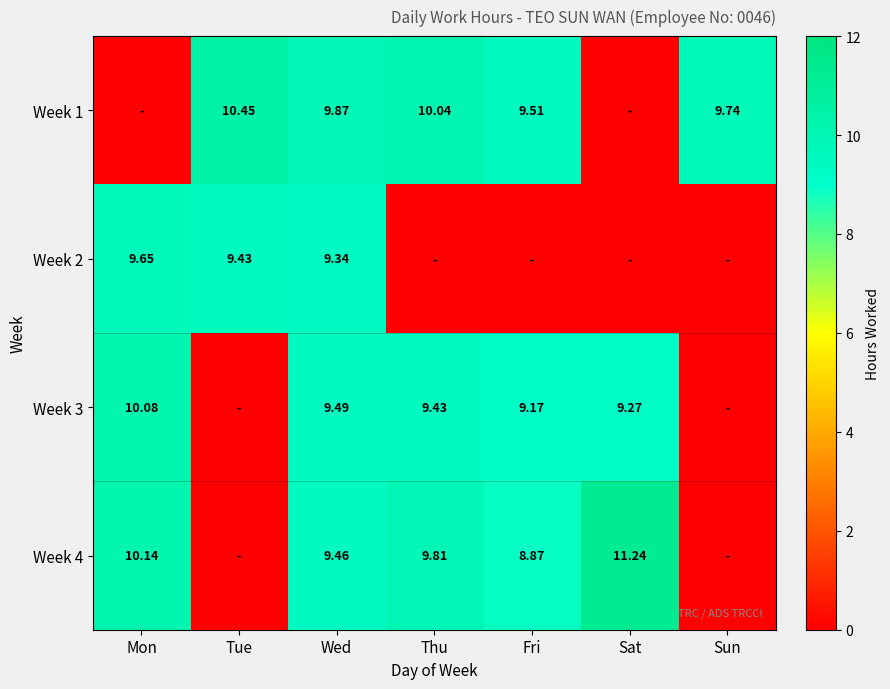

True or false: Week 1 has a value of 10.0 at Thu.

True